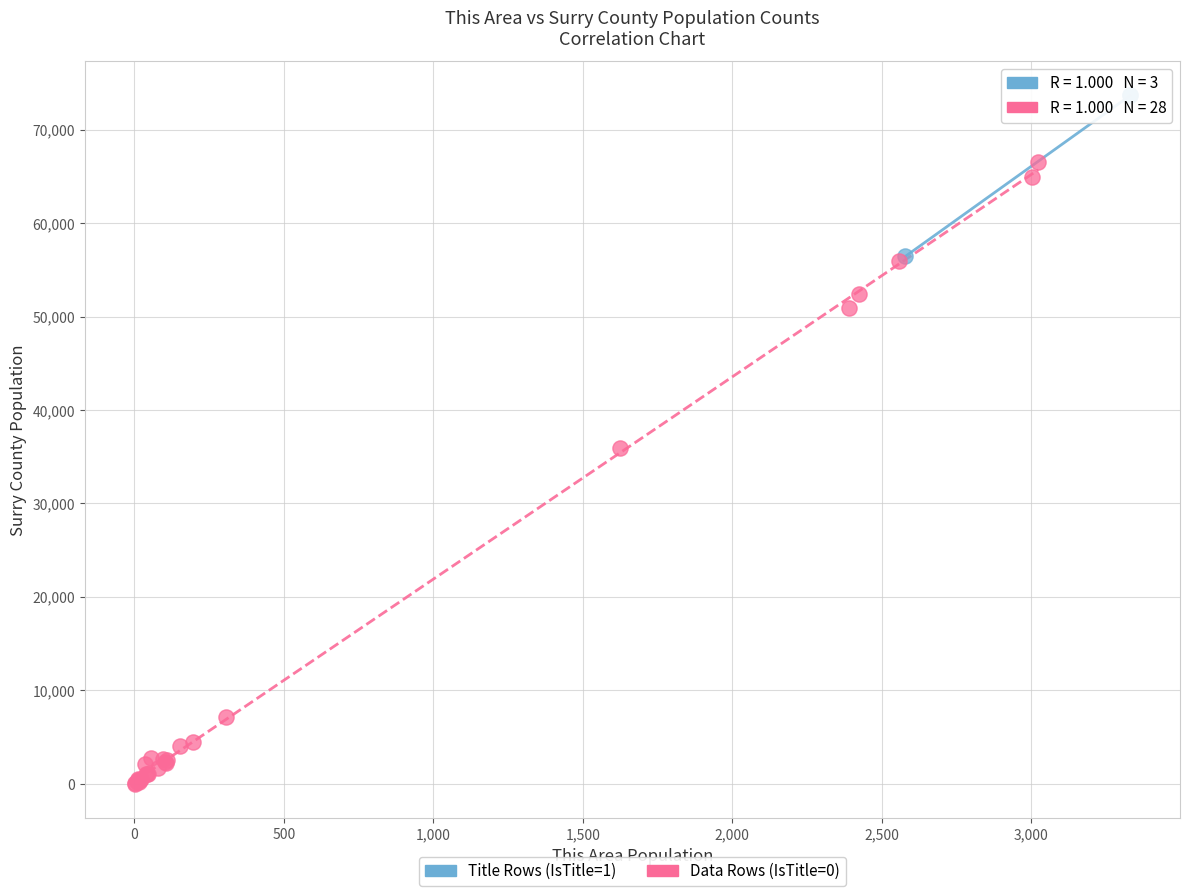

Which series has the largest Y range (max minus min)?

Data Rows (IsTitle=0)